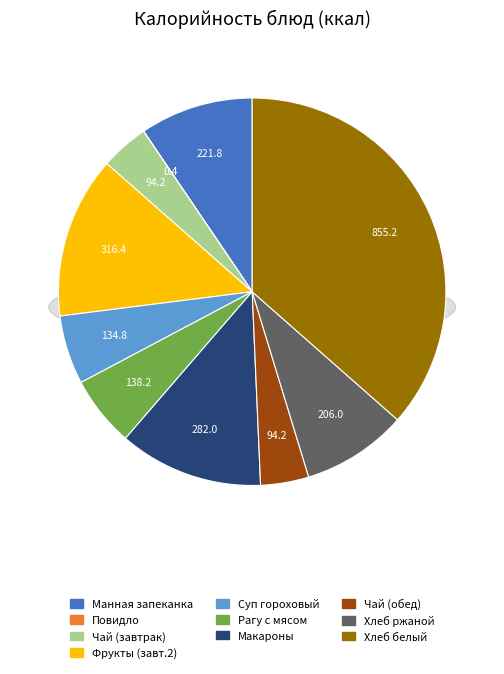

To the nearest percent, what is the combined percentage of Завтрак 2 (фрукты) and Обед (суп гороховый)?

19%